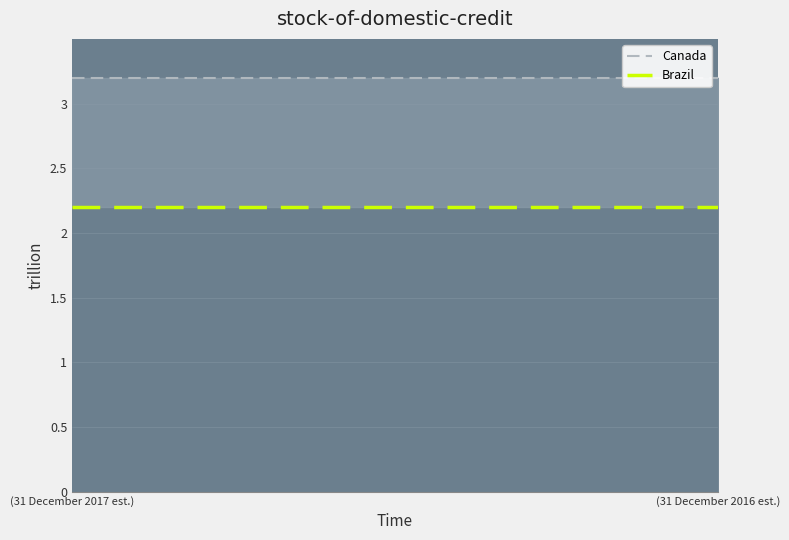

How many data points does each series have?

15